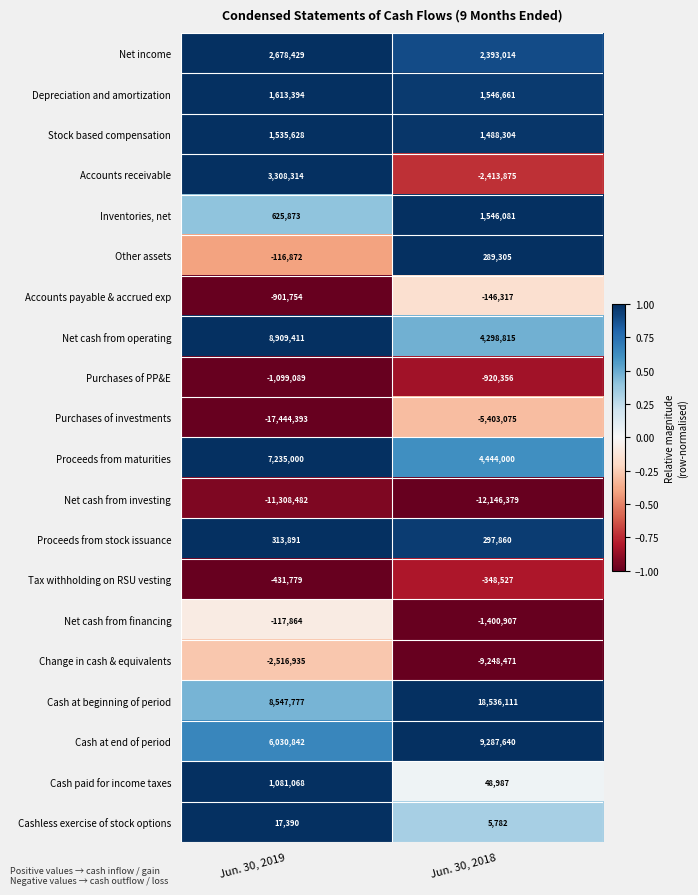

At which category is the sum across all series the highest?

Jun. 30, 2018